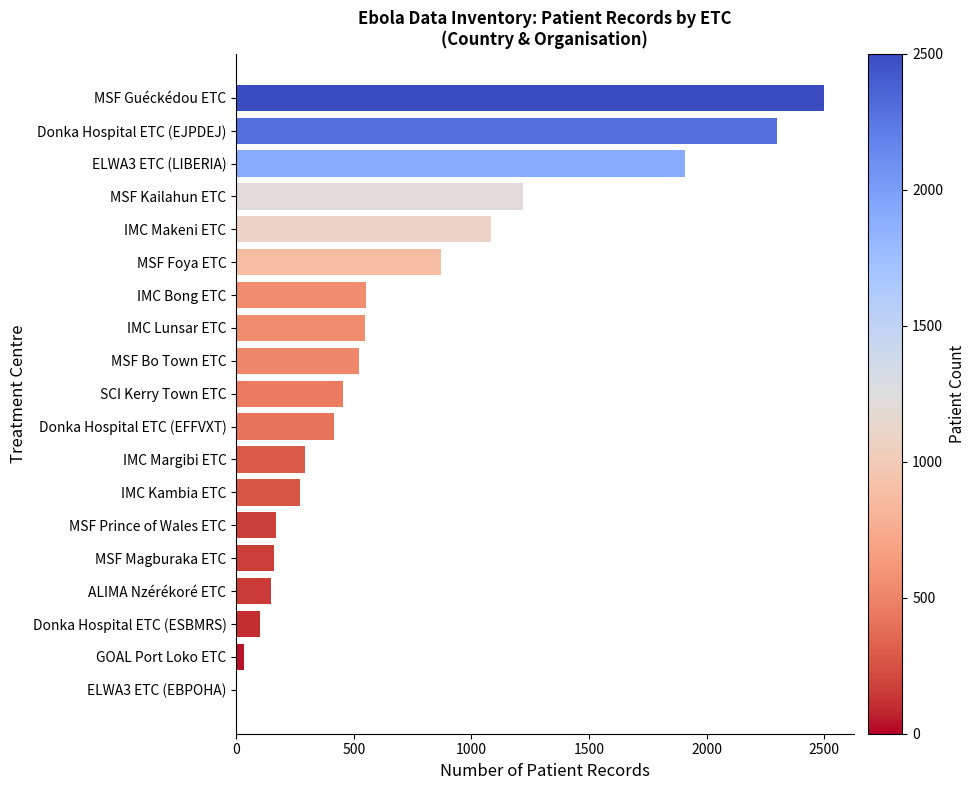

The value at IMC Kambia ETC is 273. True or false?

True